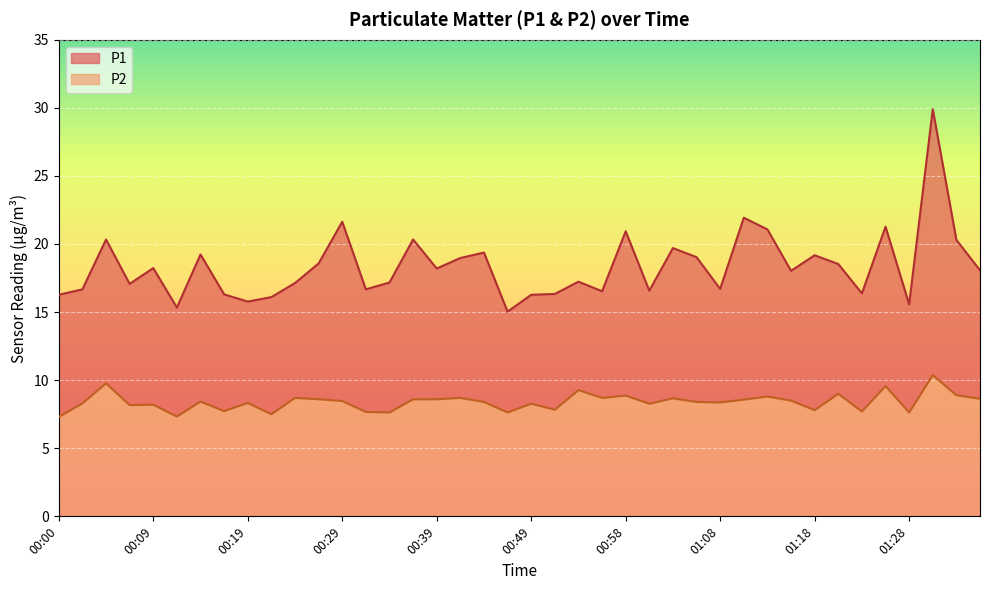

How many lines are shown in the chart?

2